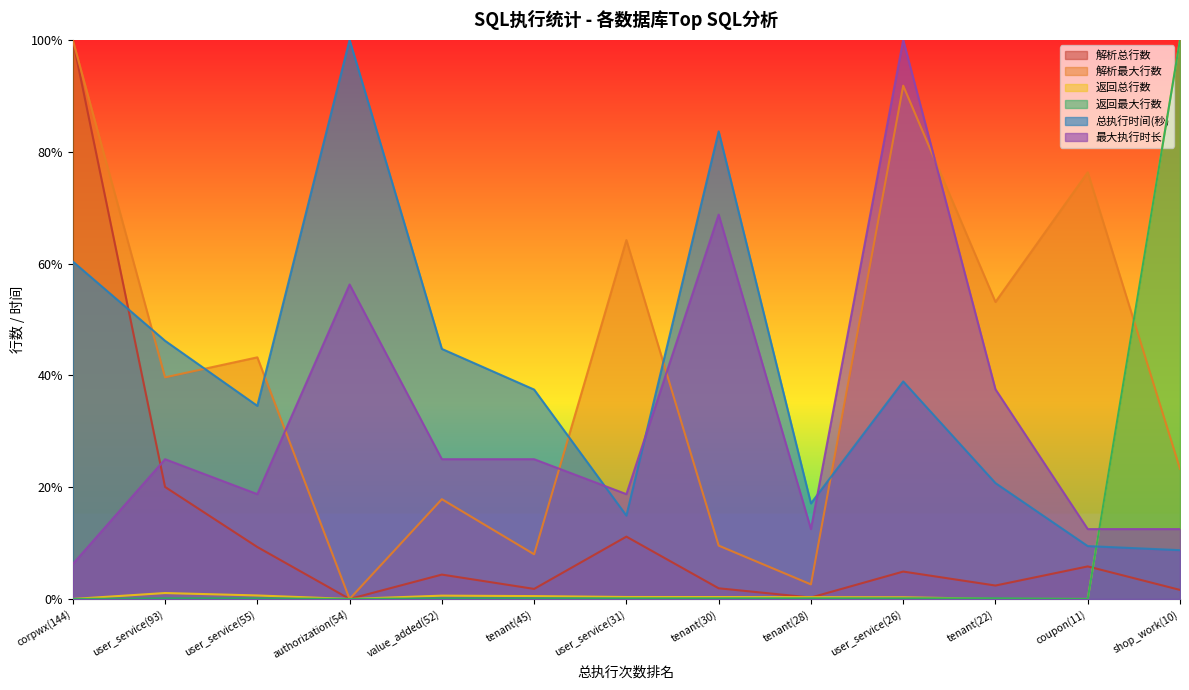

How many lines are shown in the chart?

6